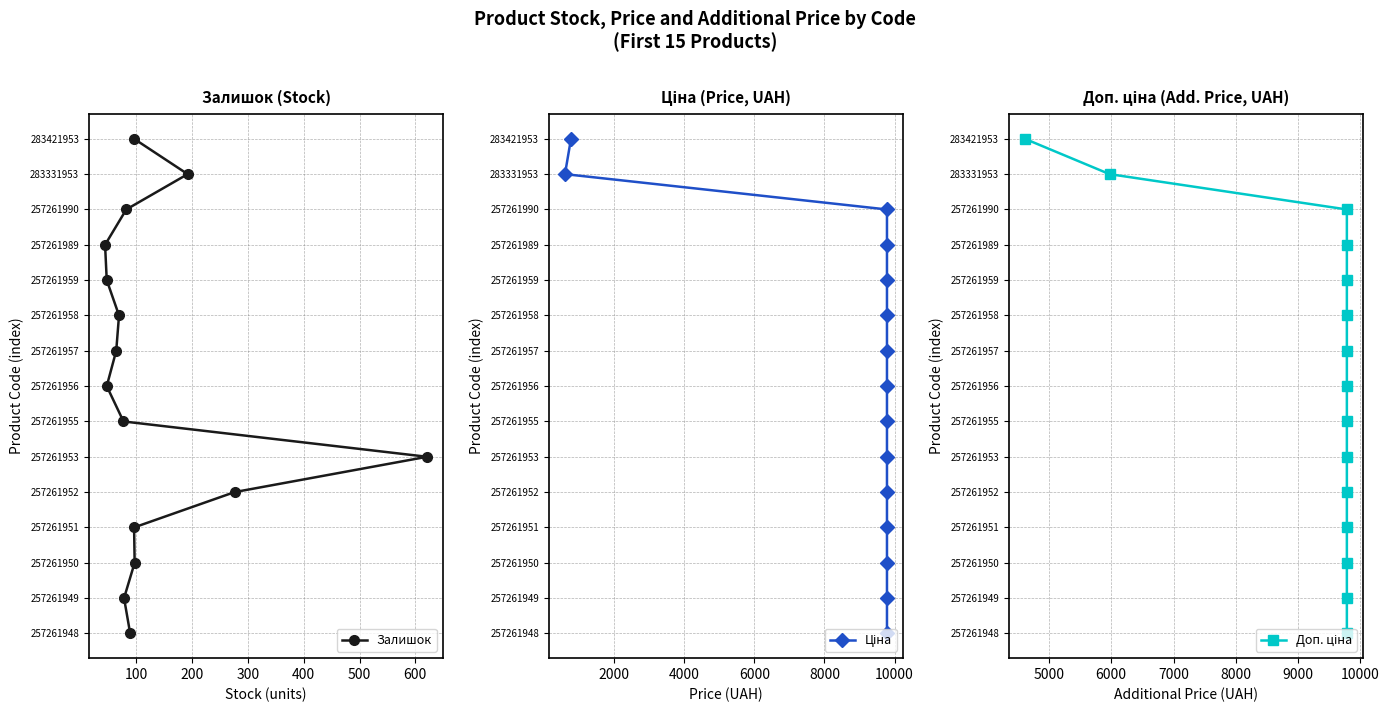

How many values in the Доп. ціна series exceed 7?

7